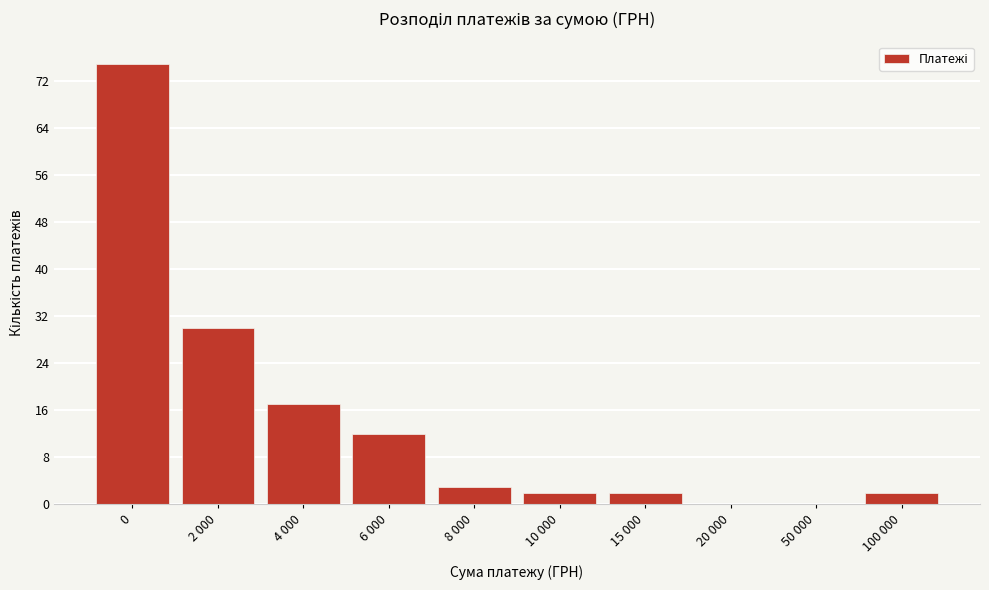

Reading left to right, list all the values displayed in this chart.

0=75	2 000=30	4 000=17	6 000=12	8 000=3	10 000=2	15 000=2	20 000=0	50 000=0	100 000=2